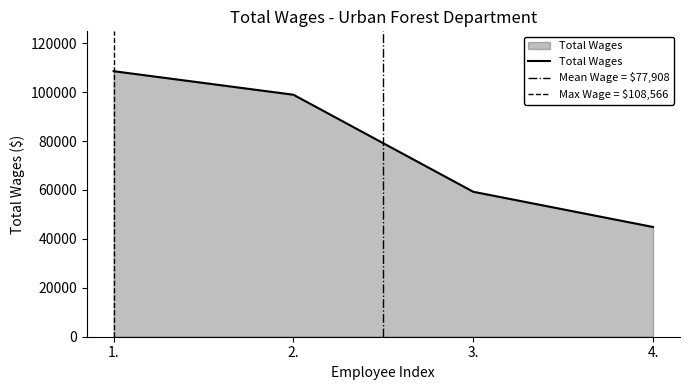

The chart shows a value of 96602 at 3.. True or false?

False